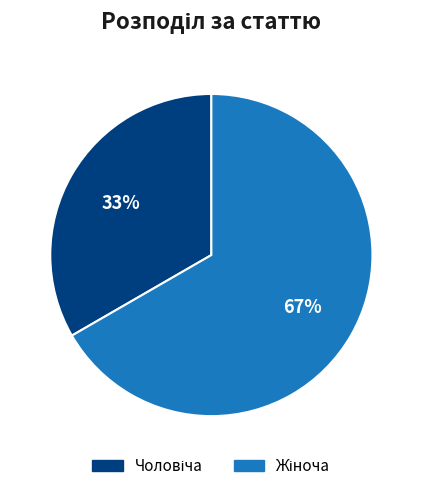

Does any single category account for the majority?

Yes